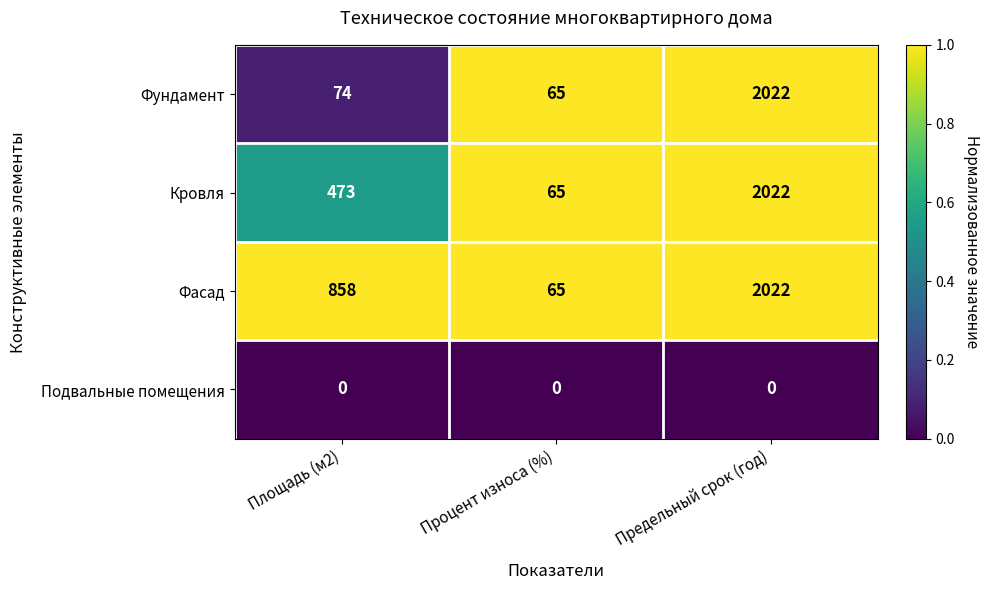

Reading left to right, extract all data points from this chart.

Фундамент: Площадь (м2)=74	Процент износа (%)=65	Предельный срок (год)=2022
Кровля: Площадь (м2)=473	Процент износа (%)=65	Предельный срок (год)=2022
Фасад: Площадь (м2)=858	Процент износа (%)=65	Предельный срок (год)=2022
Подвальные помещения: Площадь (м2)=0	Процент износа (%)=0	Предельный срок (год)=0